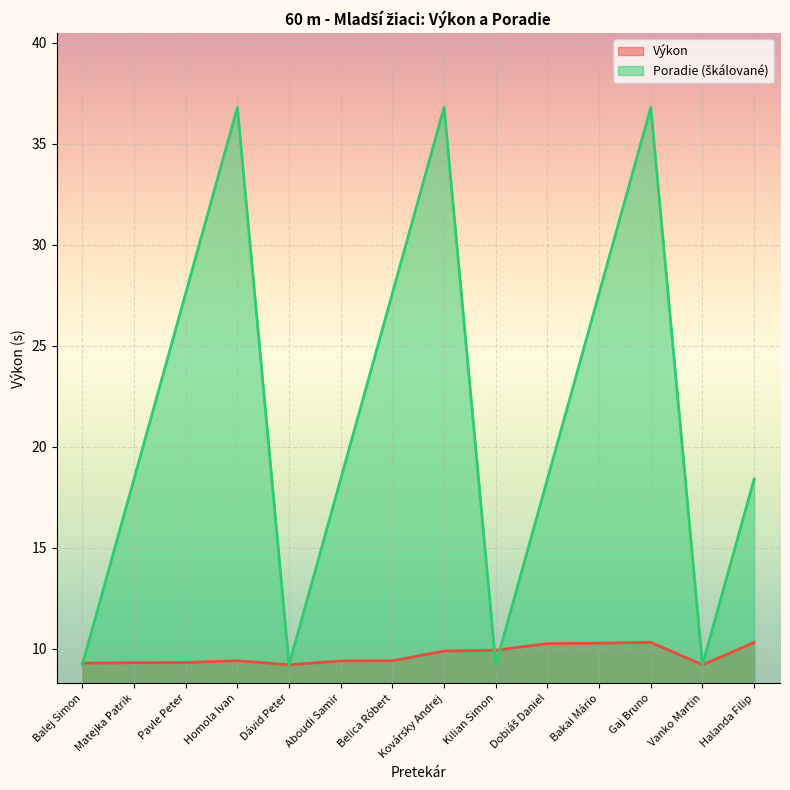

What are all the series names shown in the legend?

Výkon, Poradie